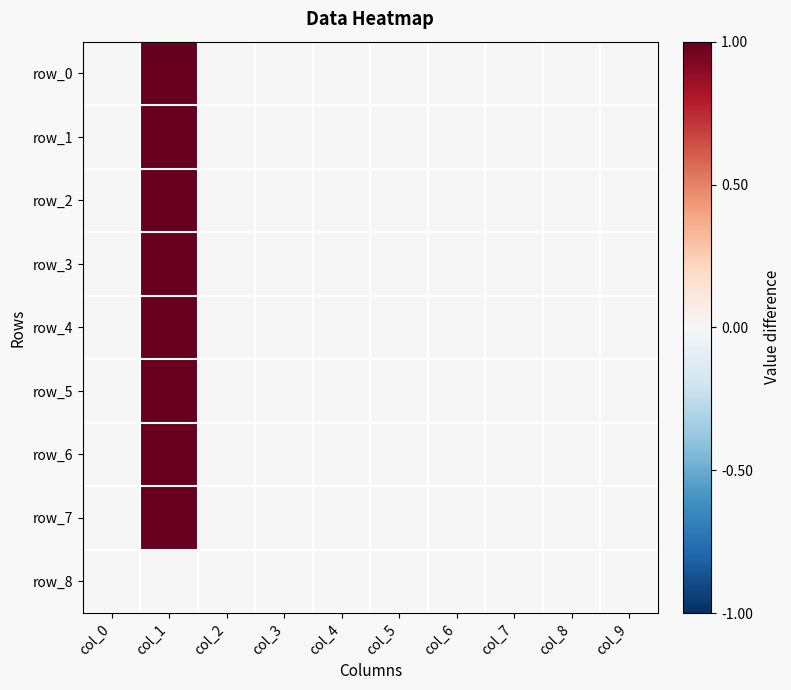

The row_2 series shows 0 at col_8. True or false?

False